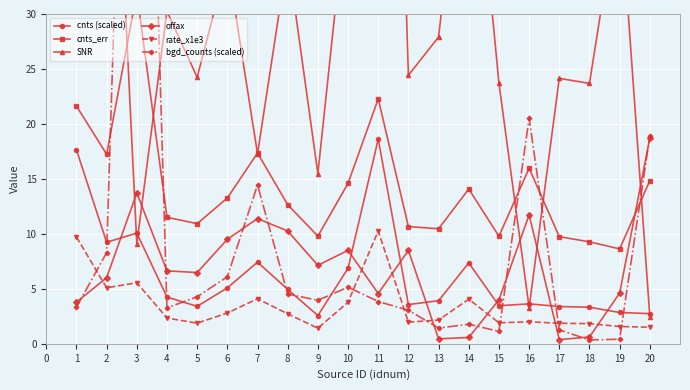

Reading right to left, extract all data points from this chart.

cnts (scaled): 2.7	2.8	3.3	3.4	3.6	3.5	7.4	3.9	3.6	18.6	6.9	2.6	4.9	7.4	5.1	3.4	4.3	10.1	9.2	17.6
cnts_err: 14.8	8.6	9.3	9.7	16.0	9.8	14.1	10.5	10.7	22.3	14.6	9.8	12.6	17.4	13.3	10.9	11.5	31.9	17.2	21.6
SNR: 2.5	41.0	23.7	24.1	3.3	23.7	52.4	27.9	24.4	112.1	41.4	15.5	35.2	17.3	34.8	24.2	30.3	9.1	65.8	106.2
offax: 18.7	4.6	0.6	0.4	11.7	4.0	0.6	0.5	8.5	4.6	8.5	7.1	10.3	11.4	9.5	6.5	6.6	13.7	6.0	3.8
rate_x1e3: 1.5	1.6	1.8	1.9	2.0	1.9	4.1	2.2	2.0	10.3	3.8	1.4	2.7	4.1	2.8	1.9	2.3	5.6	5.1	9.7
bgd_counts (scaled): 18.9	0.4	0.4	1.3	20.5	1.1	1.8	1.4	3.1	3.8	5.2	4.0	4.5	14.5	6.1	4.3	3.3	95.7	8.3	3.3